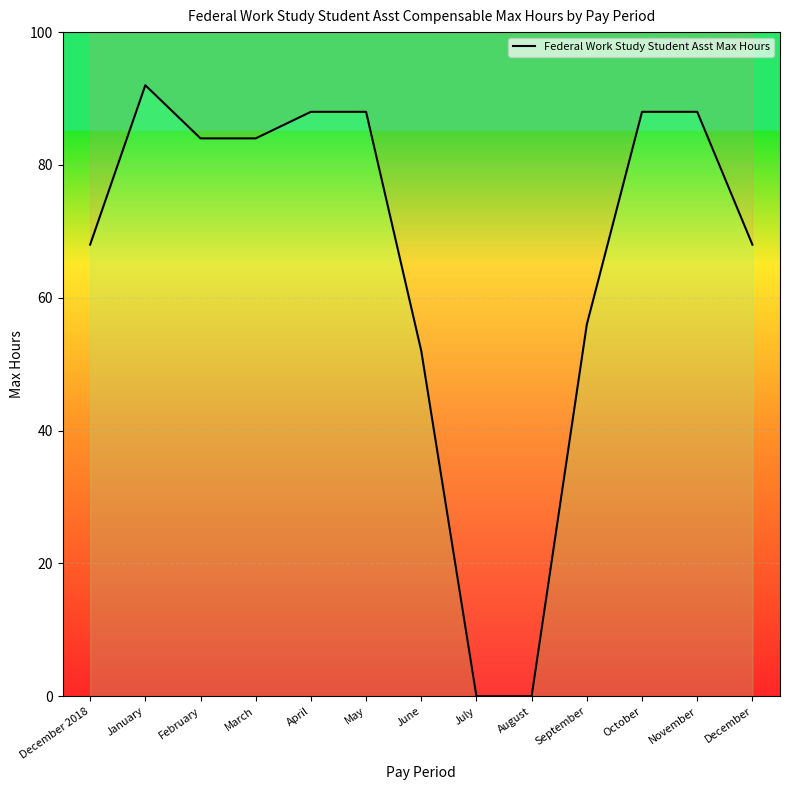

Rank the categories by value from lowest to highest.

July, August, June, September, December 2018, December, February, March, April, May, October, November, January